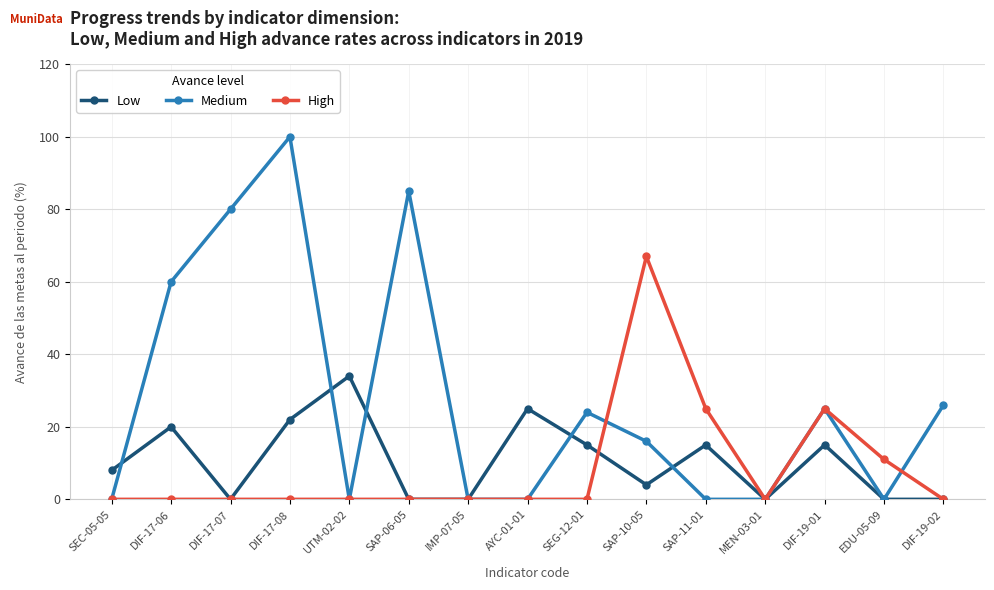

What is the total value across all series at EDU-05-09?

11